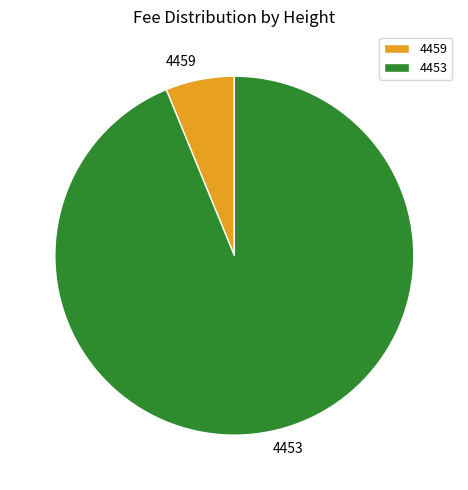

Do 4459 and 4453 together represent more than half of the pie?

Yes